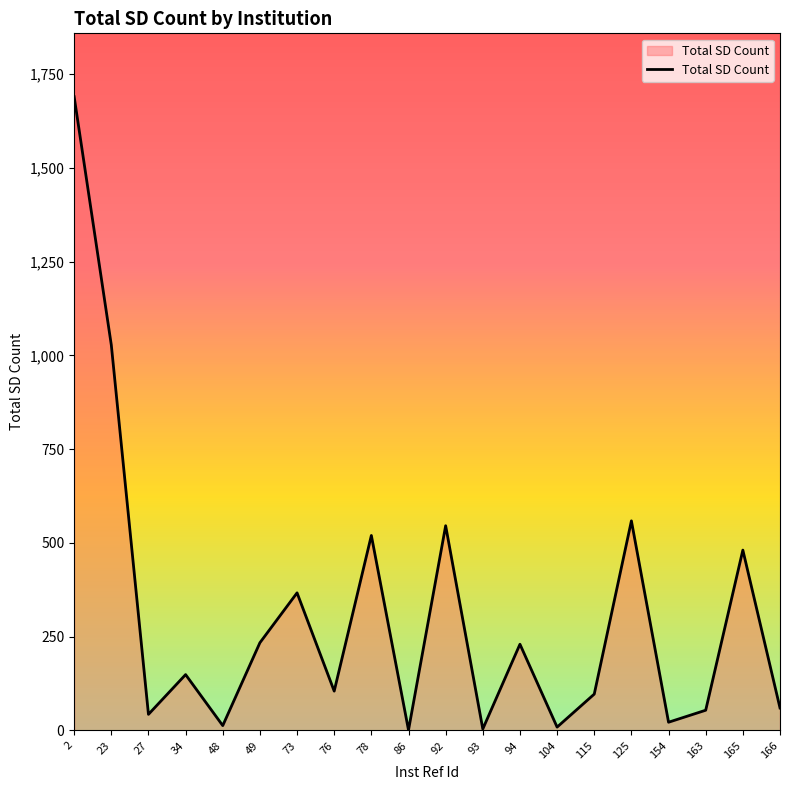

How many lines are shown in the chart?

1